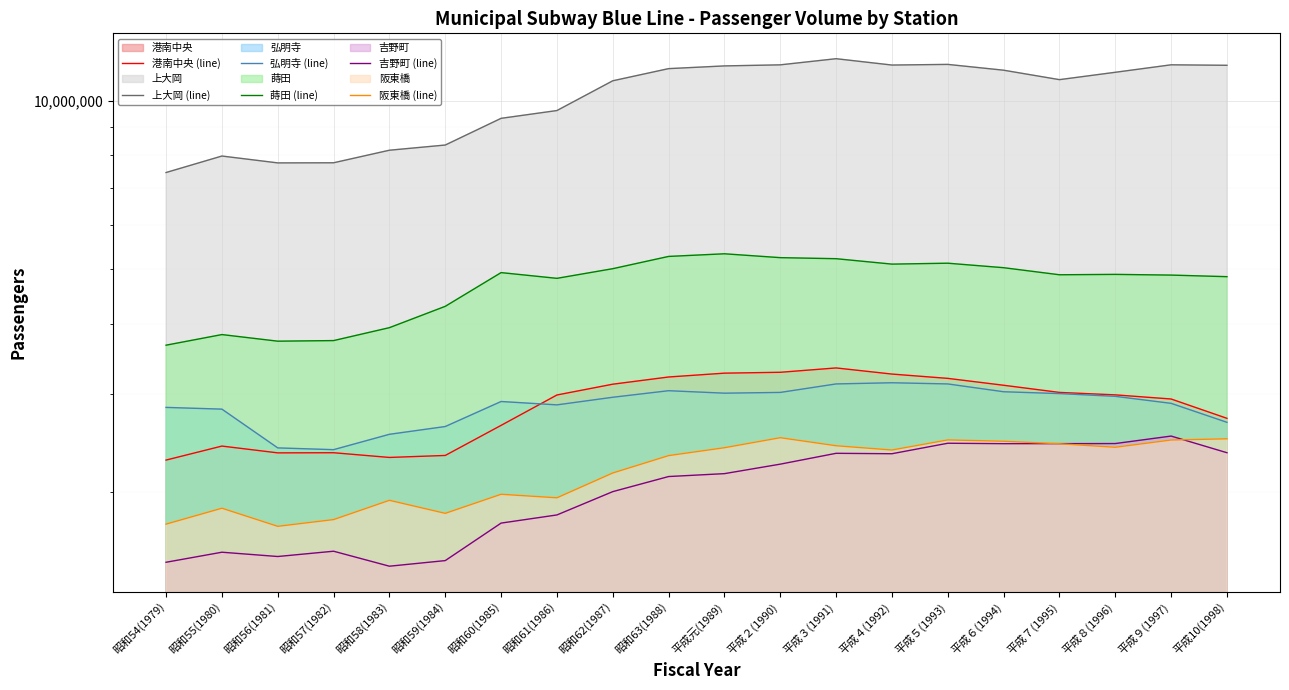

Which series changed the most between 昭和54(1979) and 平成３(1991)?

上大岡 (line)